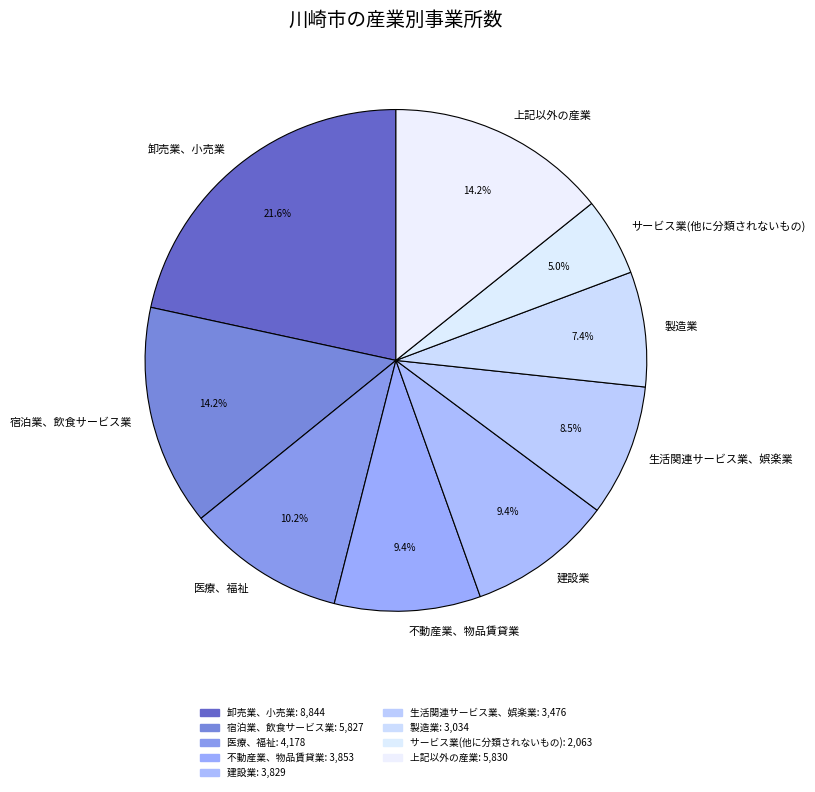

Is it true that 不動産業、物品賃貸業 is 21% of the pie?

False